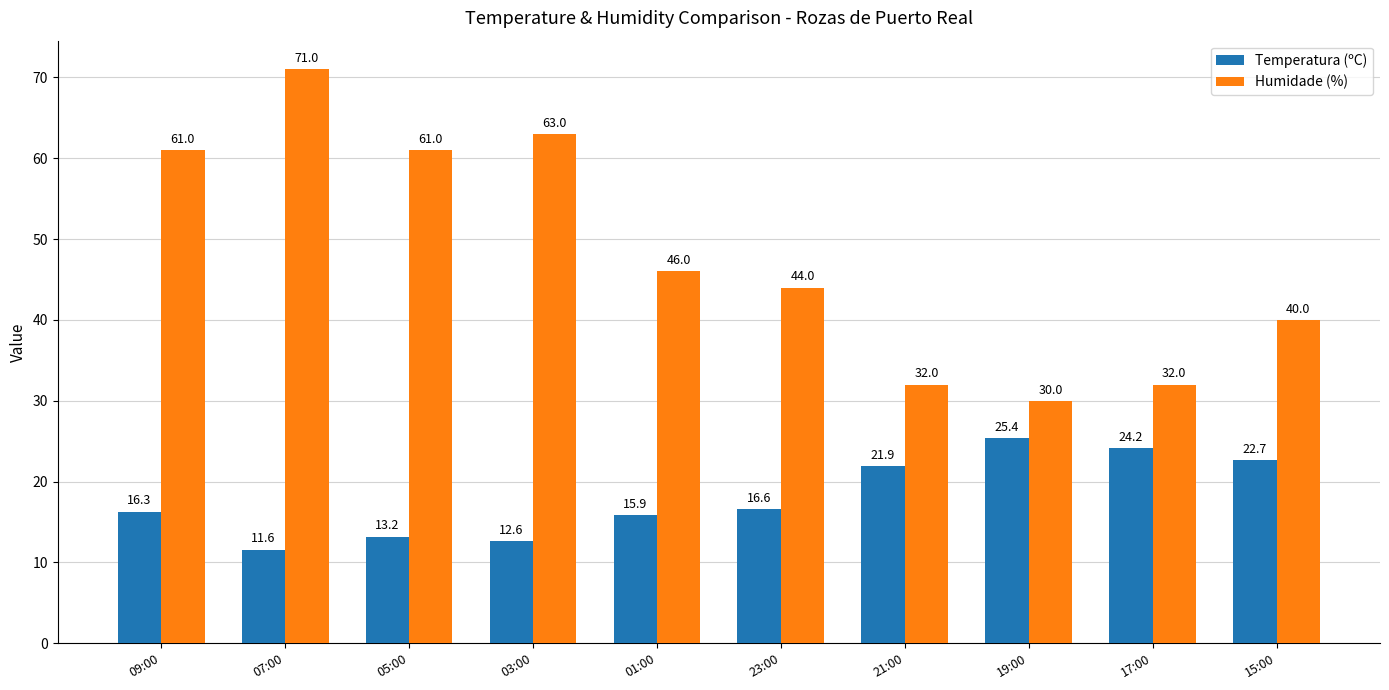

How many data points in Temperatura (ºC) are above 16?

6